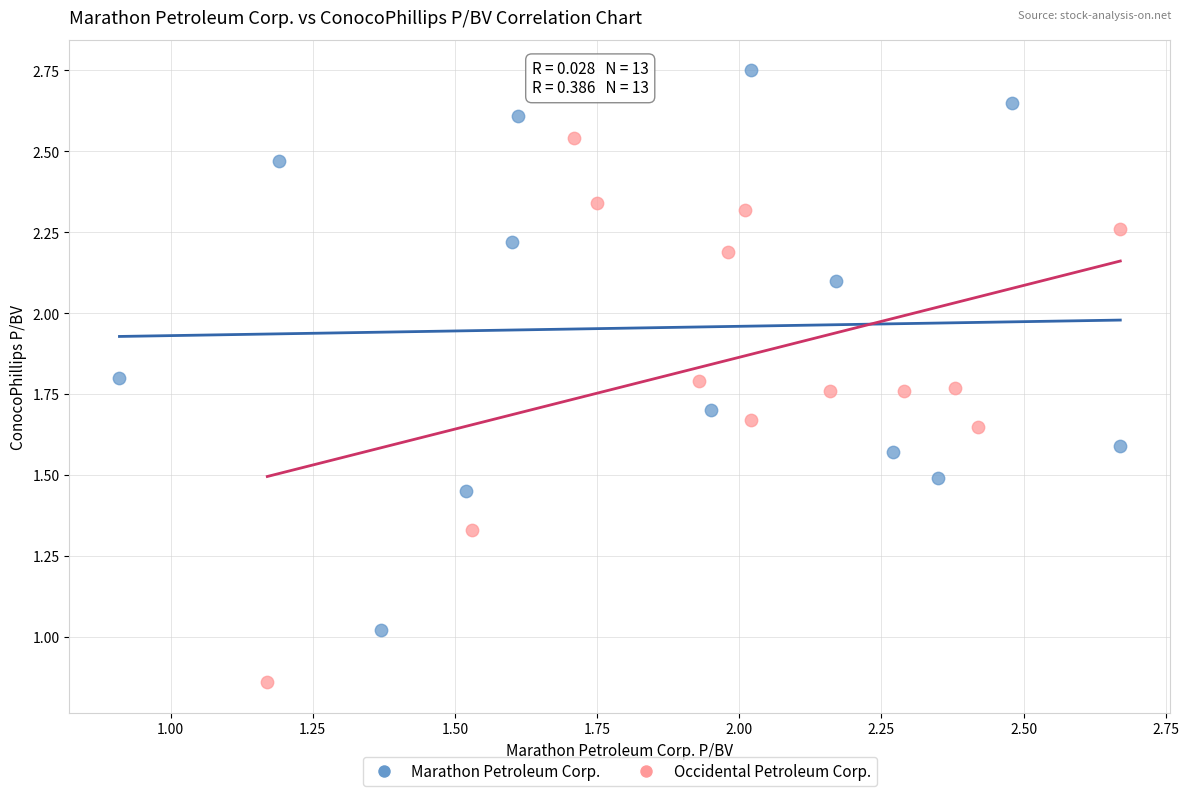

What are all the series names shown in the legend?

Marathon Petroleum Corp., Occidental Petroleum Corp.